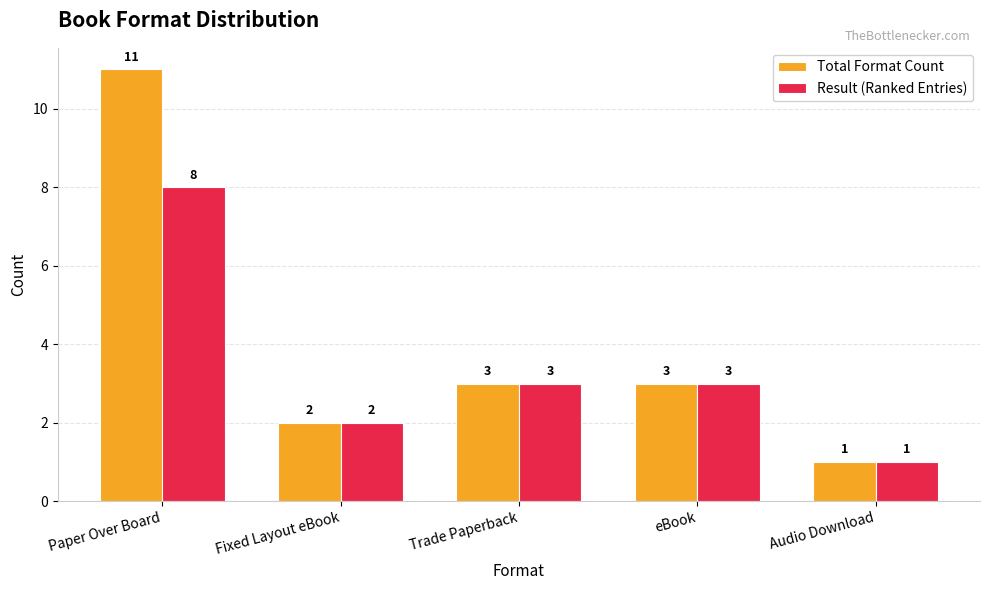

At which label does Total Format Count first exceed 3?

Paper Over Board